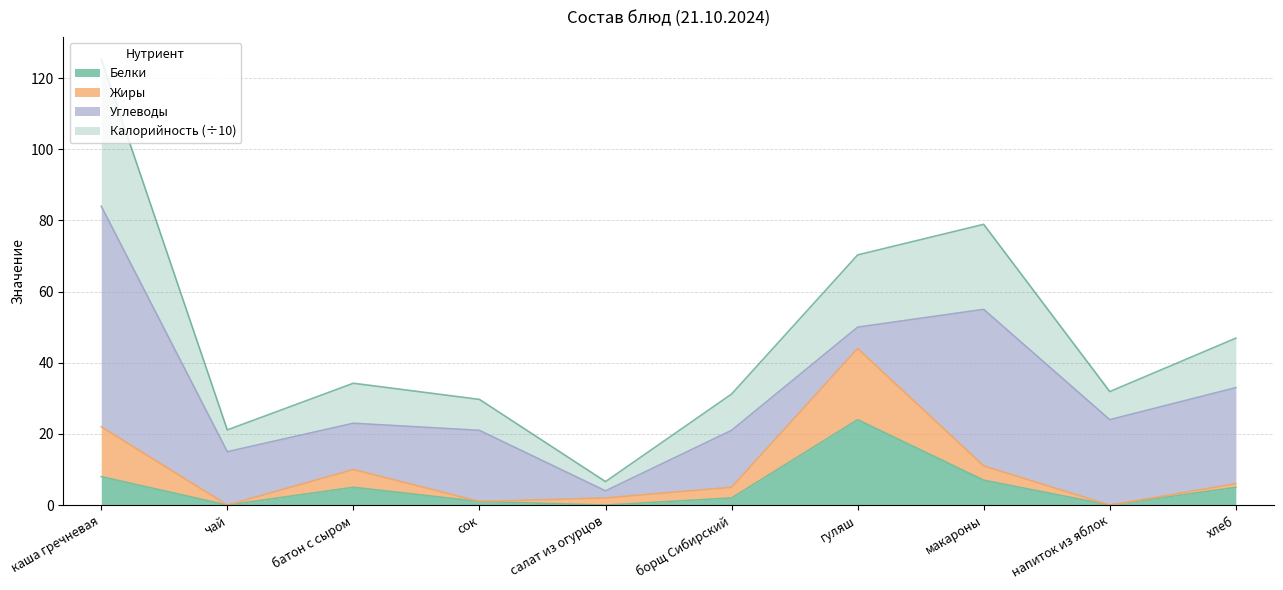

How many interior local peaks does the Калорийность series have?

2